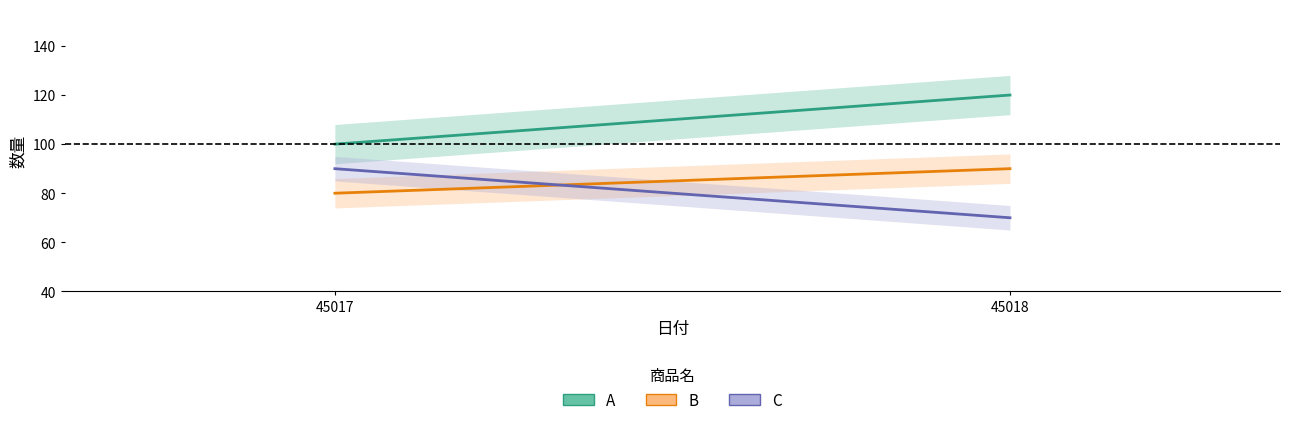

Does the chart display data point markers on the line(s)?

No